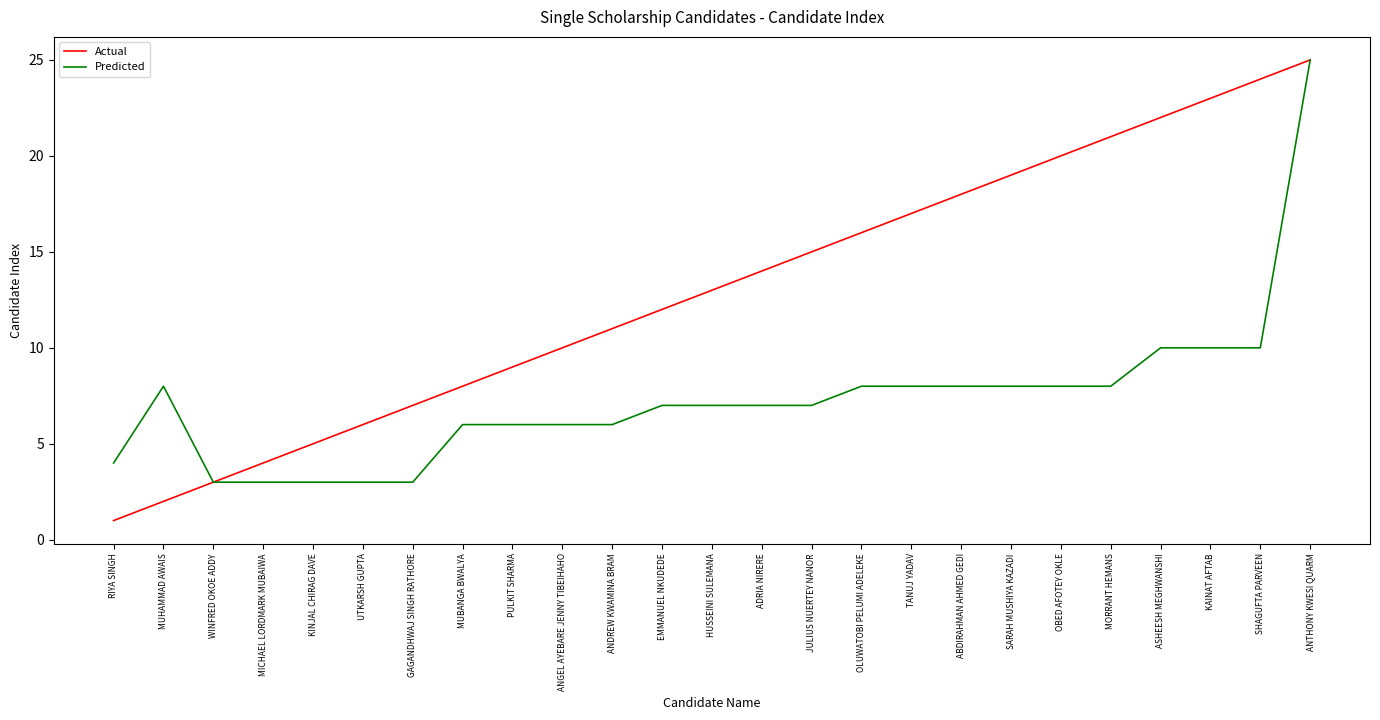

What is the smallest value displayed?

1